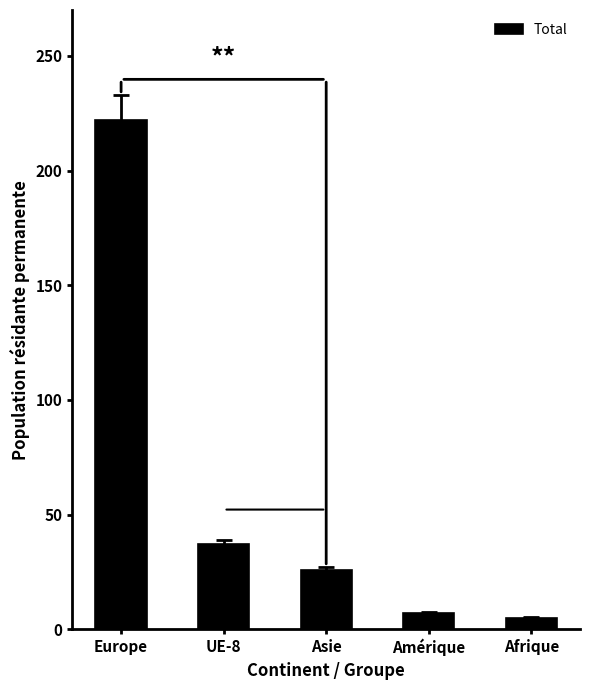

What is the value of the 1st bar from the left?

222